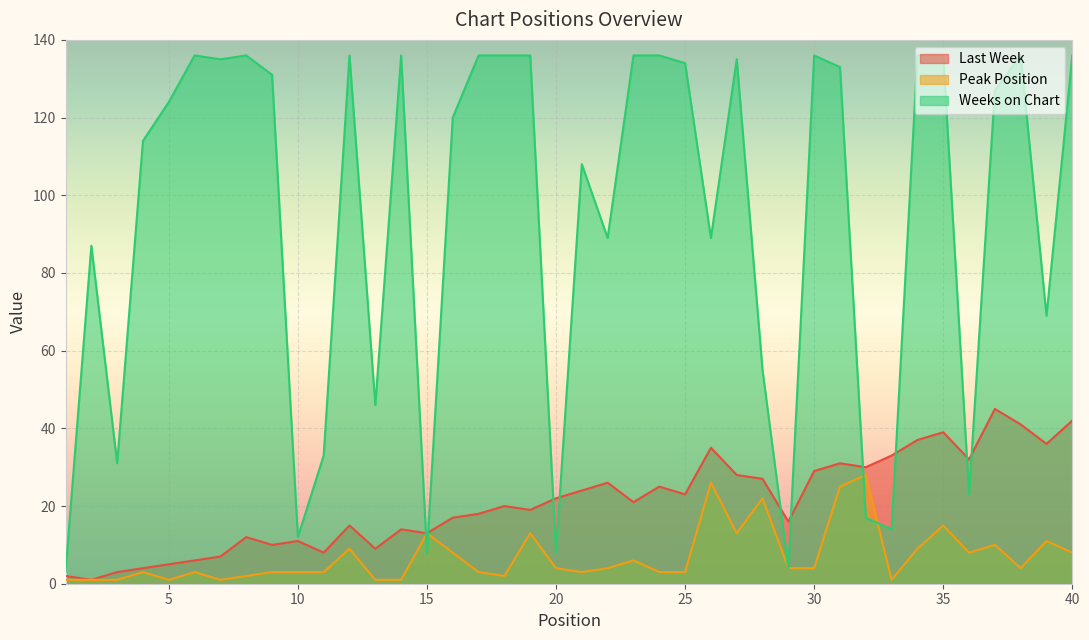

What is the sum of the Peak Position values at 22 and 4?

7